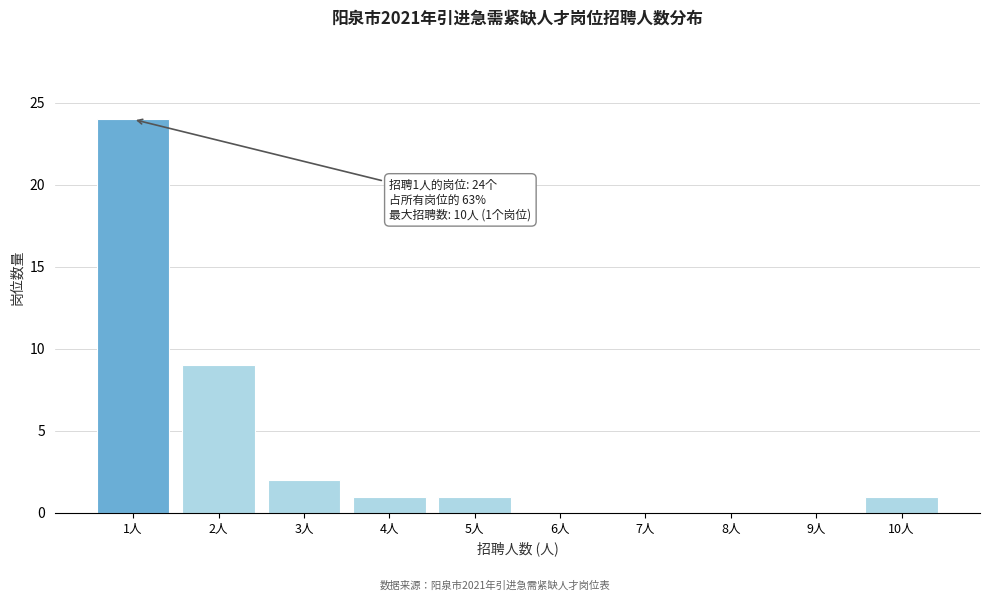

Reading left to right, transcribe all the data shown in this chart.

1人=24	2人=9	3人=2	4人=1	5人=1	6人=0	7人=0	8人=0	9人=0	10人=1